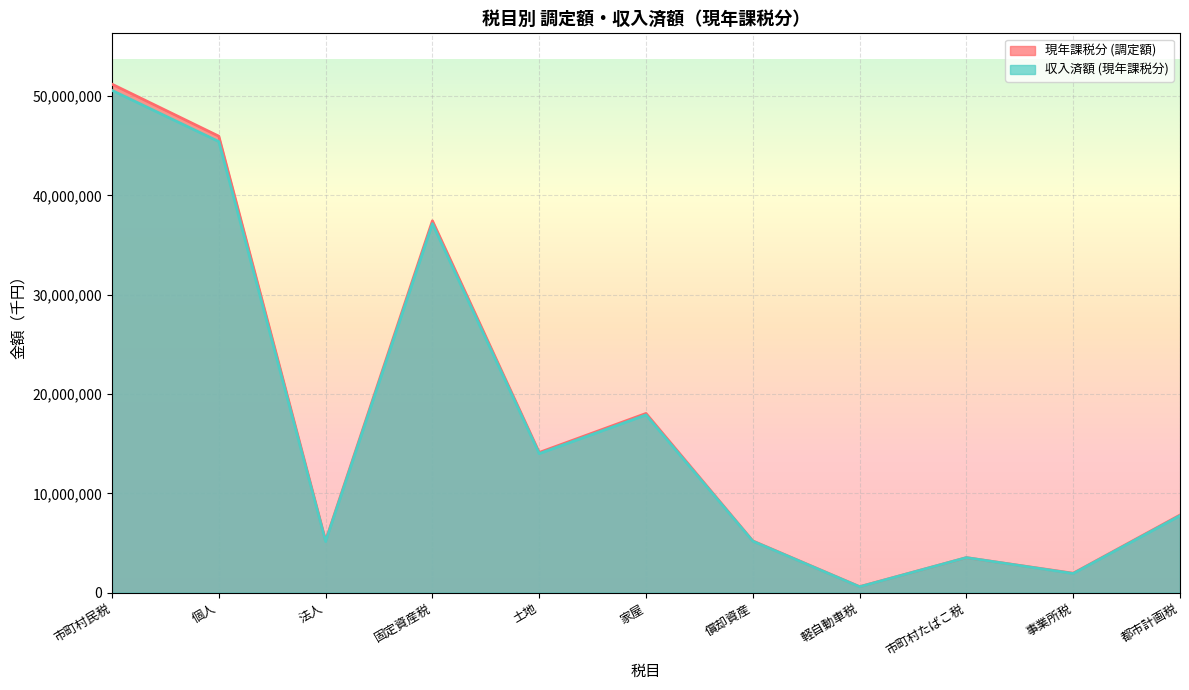

How many data points in 収入済額 (現年課税分) are less than 7755842?

5